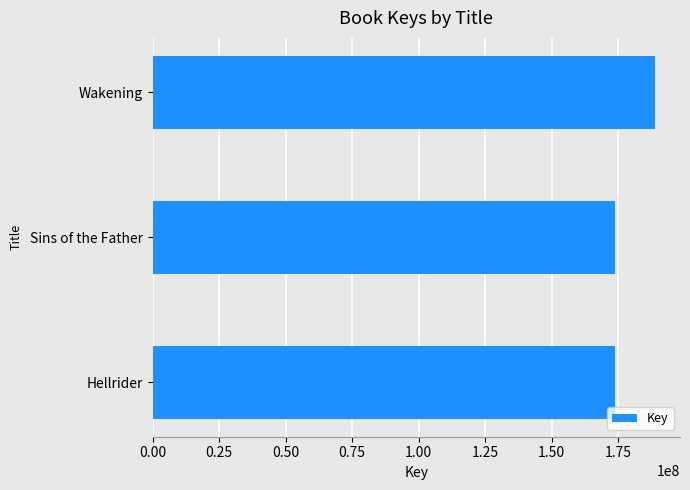

What is the approximate value at Sins of the Father?

173899773